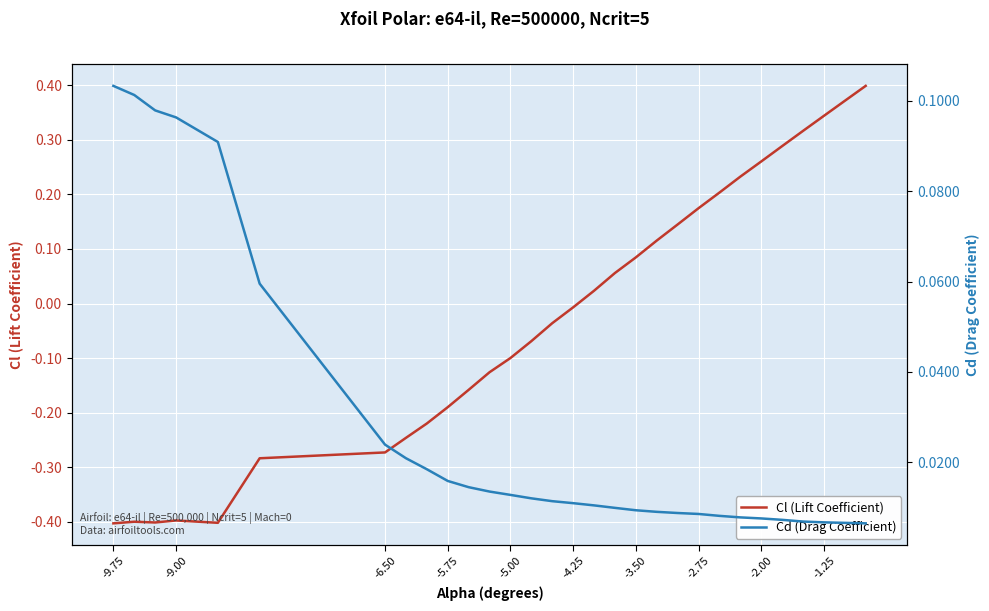

How many lines are shown in the chart?

2